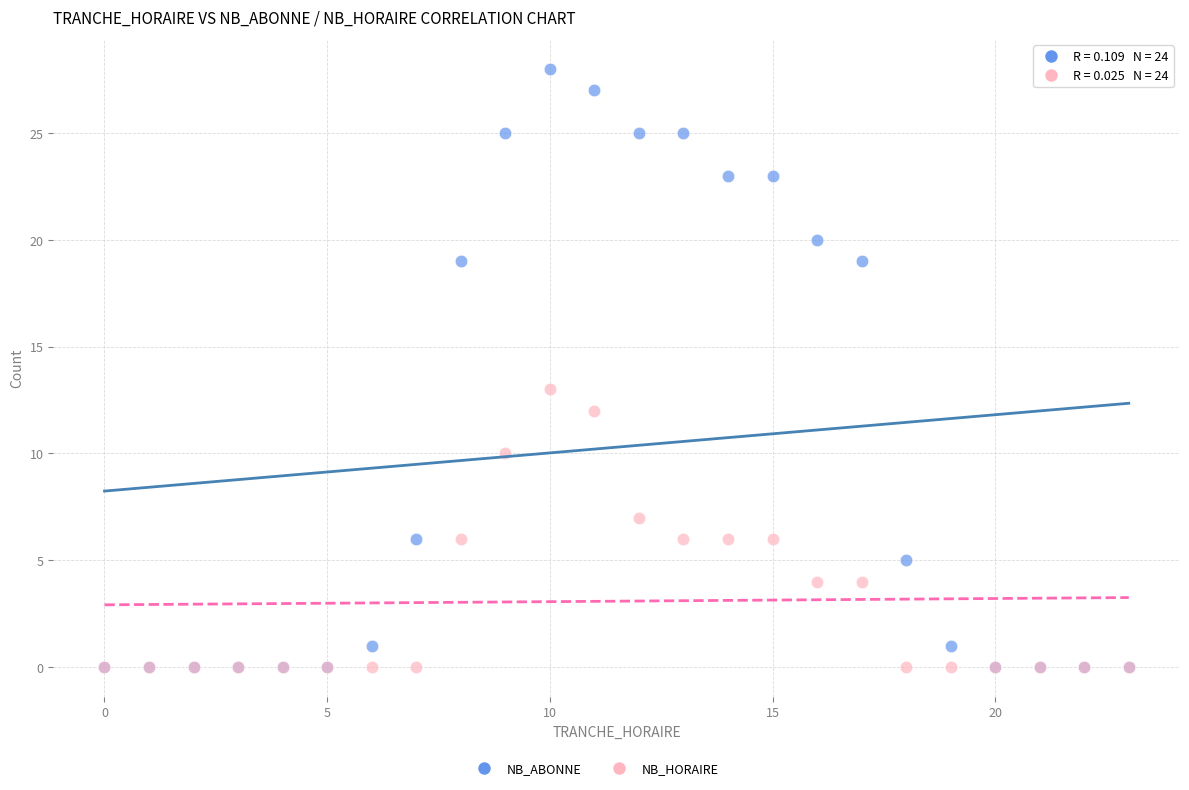

Across all series, what Y value is closest to 14?

13